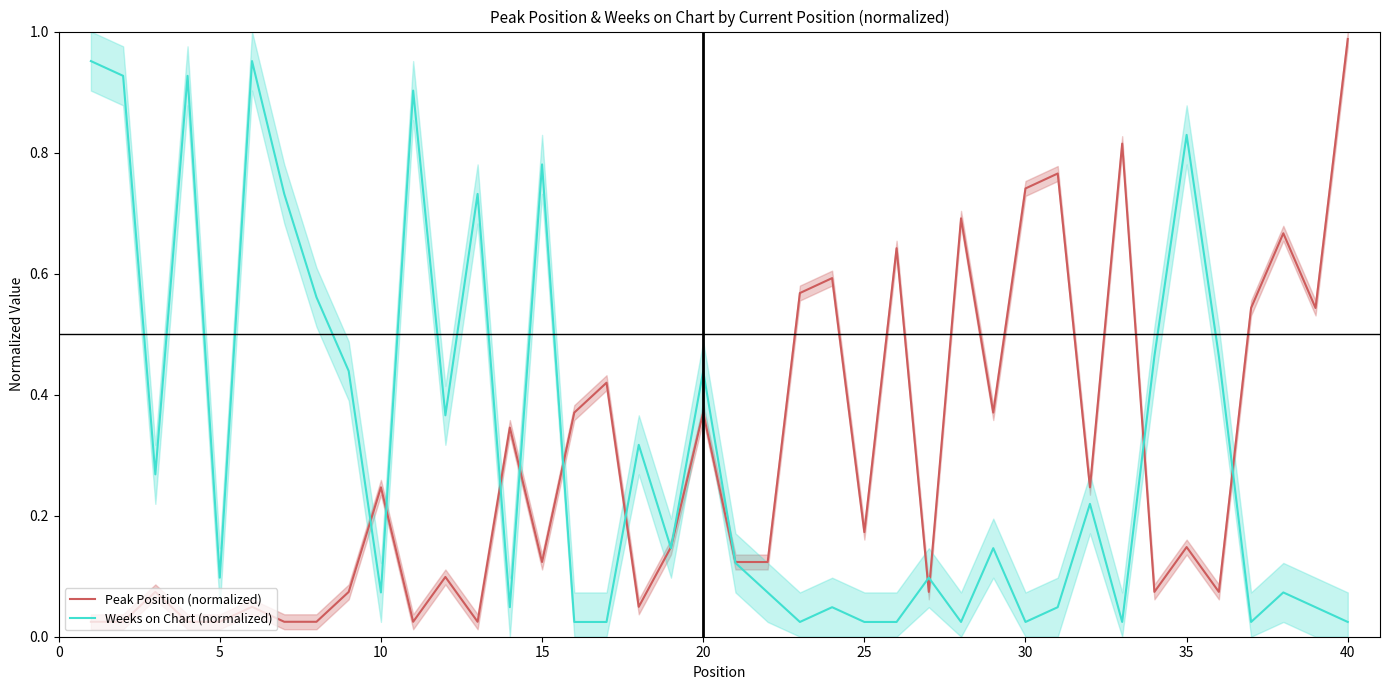

At which label does Peak Position (normalized) reach its peak?

40